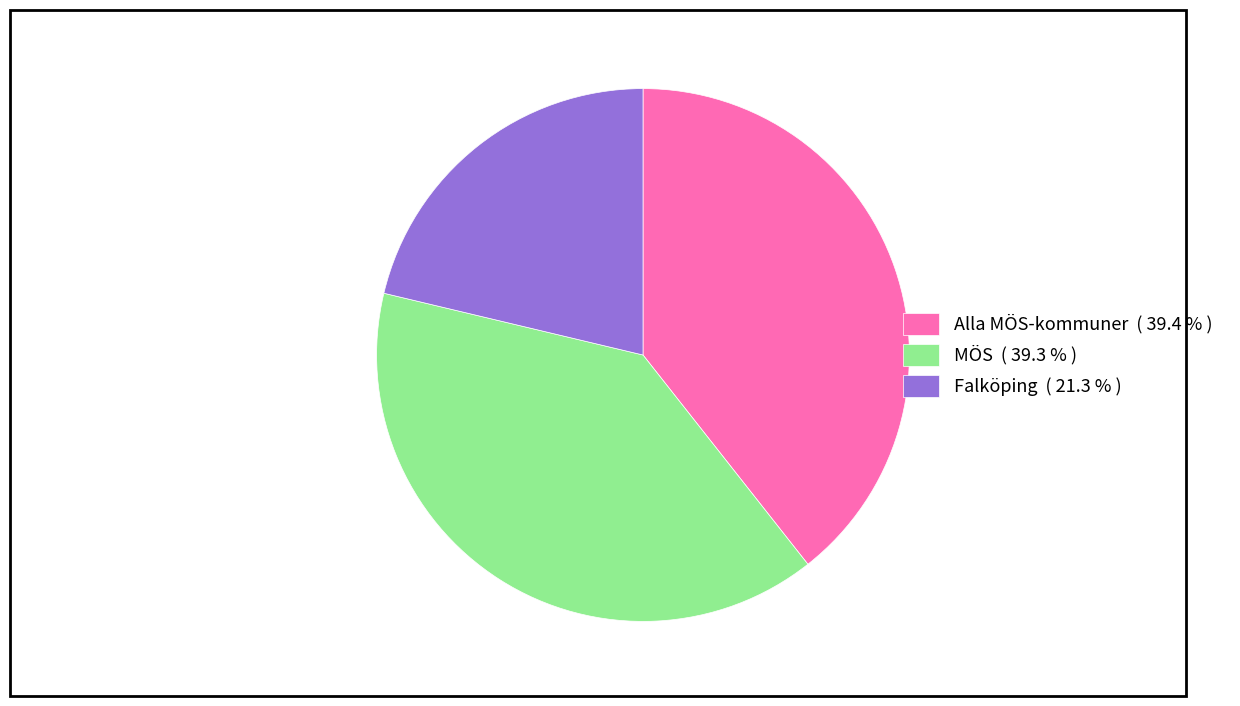

Do MÖS ( 39.3 % ) and Falköping ( 21.3 % ) together represent more than half of the pie?

Yes